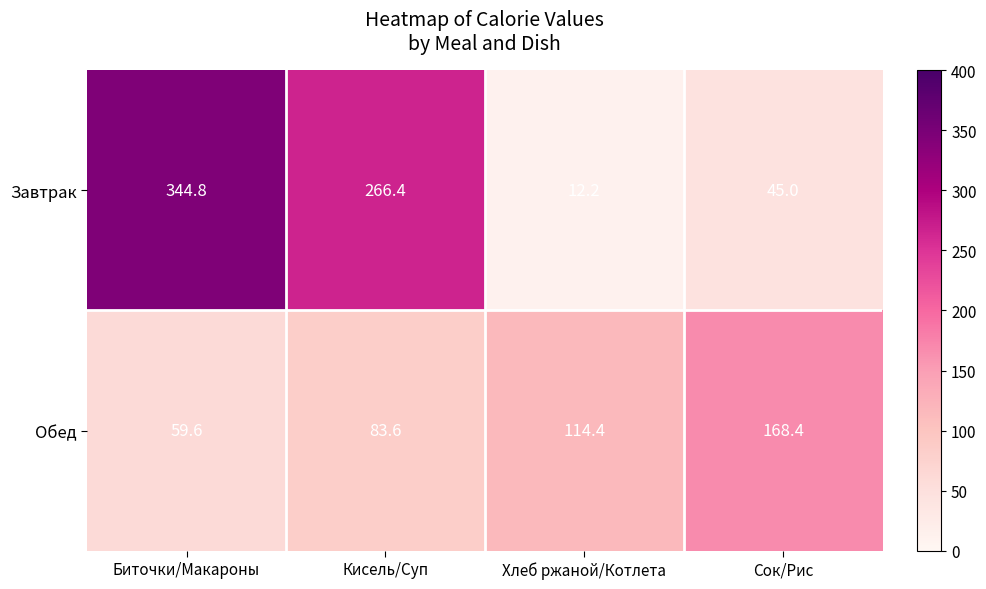

What is the sum of all Обед values?

426.0